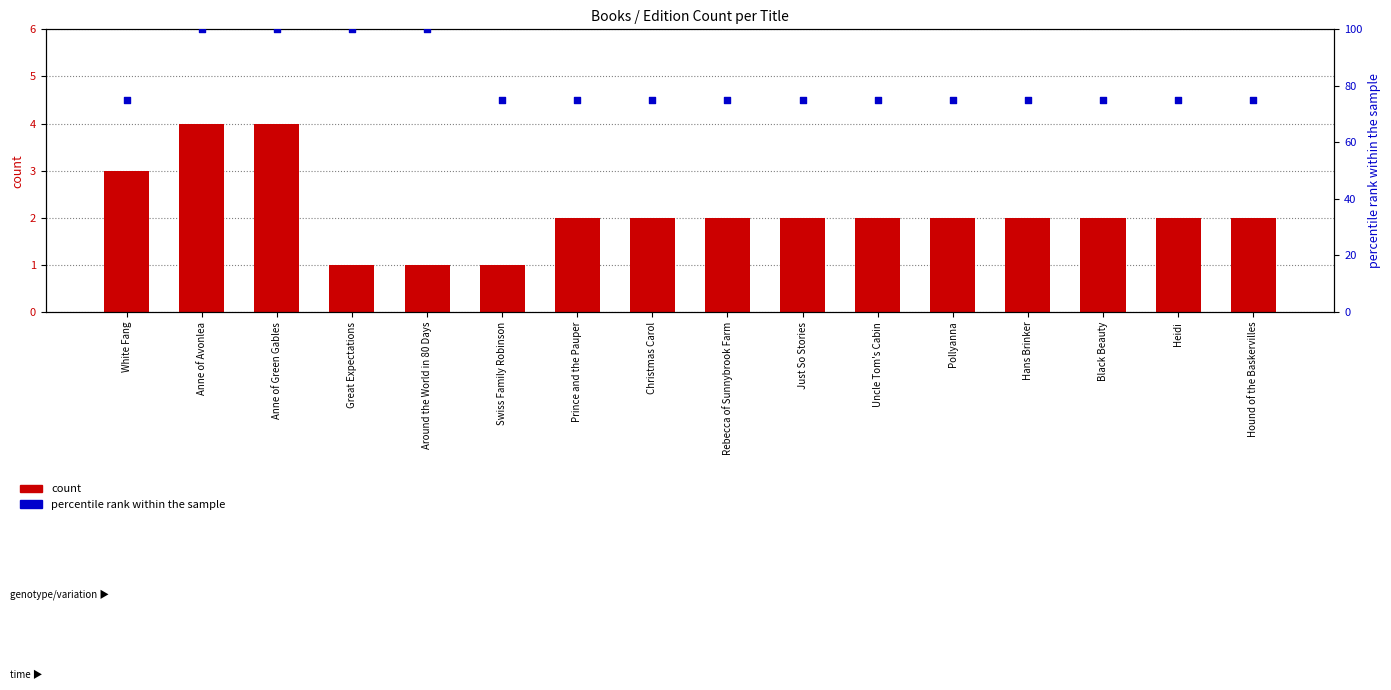

Which series has the largest Y range (max minus min)?

percentile rank within the sample